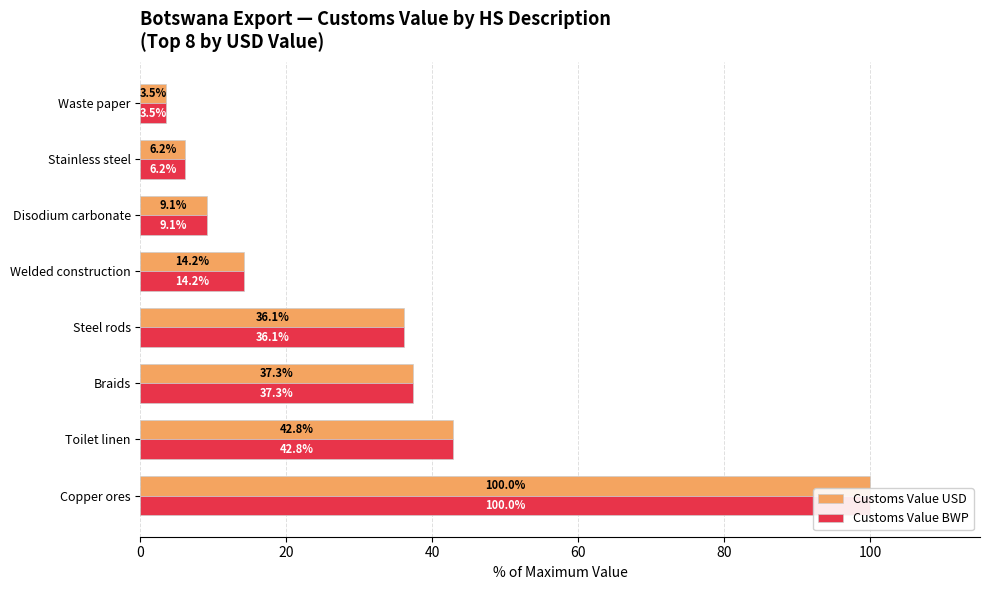

The value of Customs Value BWP at Steel rods is 49.6. True or false?

False